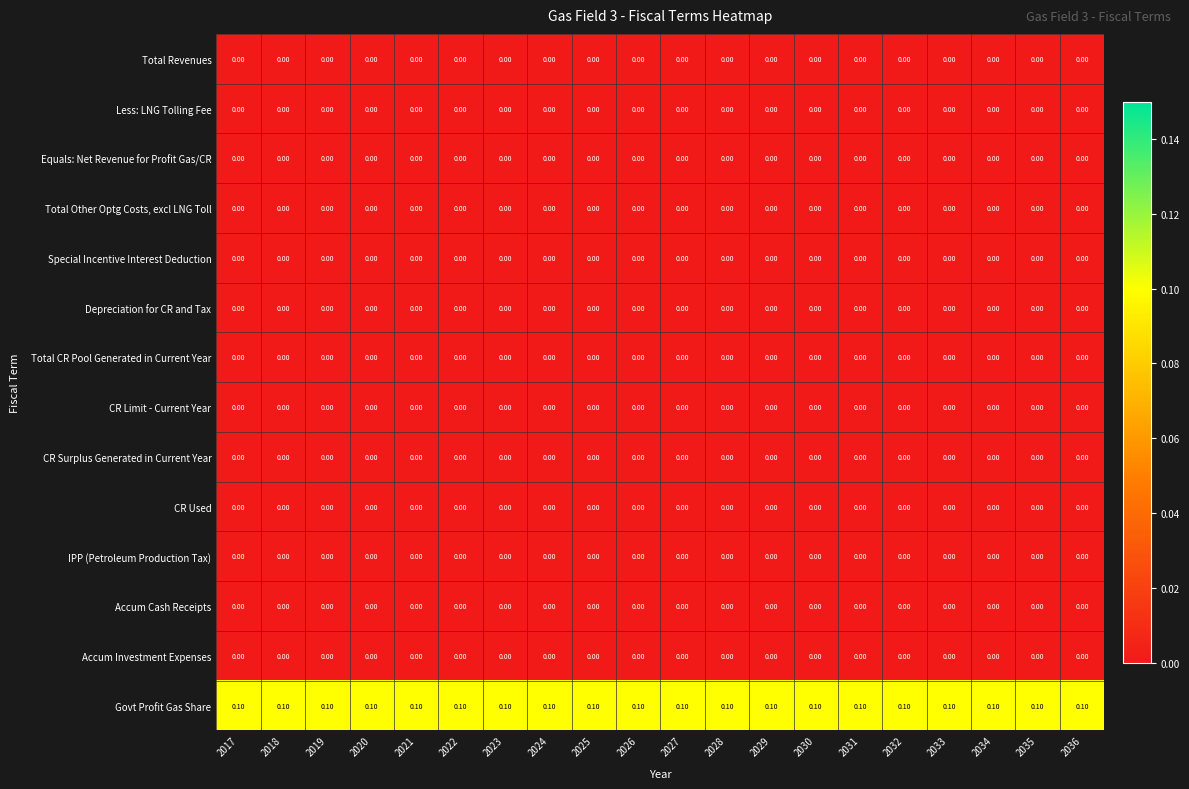

What is the sum of all Govt Profit Gas Share values?

2.0